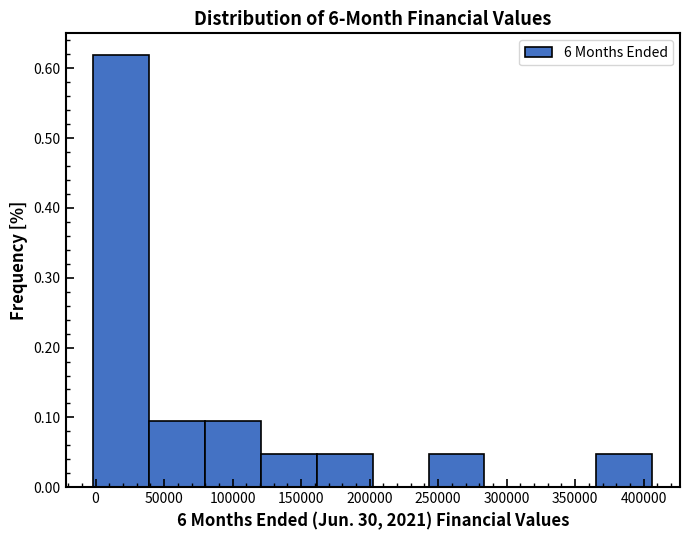

Which range on the x-axis has the tallest bar?

0 to 40000